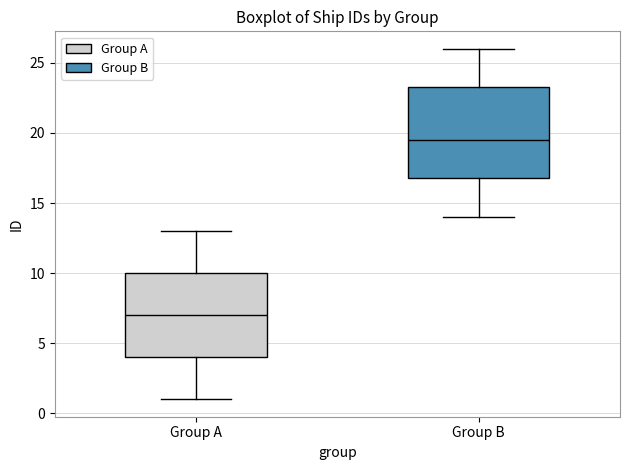

Reading left to right, transcribe this box plot: for each box, give where its median line is, the range the box spans, and where its two whiskers end, as read against the y-axis. The values are not printed on the chart, so give them approximately, as read against the axis.

Group A: median 7.0, box 4.0 to 10.0, whiskers 1.0 to 13.0
Group B: median 19.5, box 17.0 to 23.5, whiskers 14.0 to 26.0